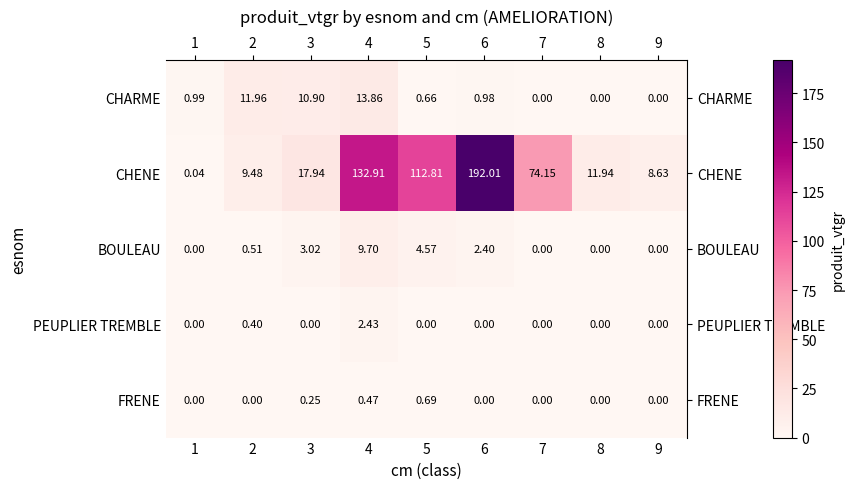

Rank the series by their maximum value, from highest to lowest.

CHENE, CHARME, BOULEAU, PEUPLIER TREMBLE, FRENE